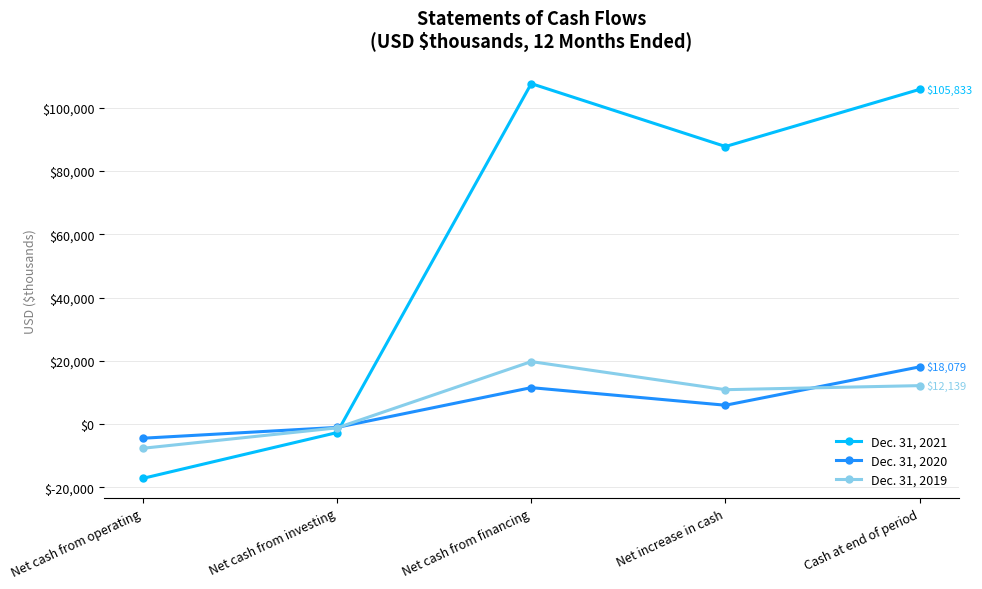

What is the sum of the Dec. 31, 2020 values at Net increase in cash and Net cash from operating?

1446